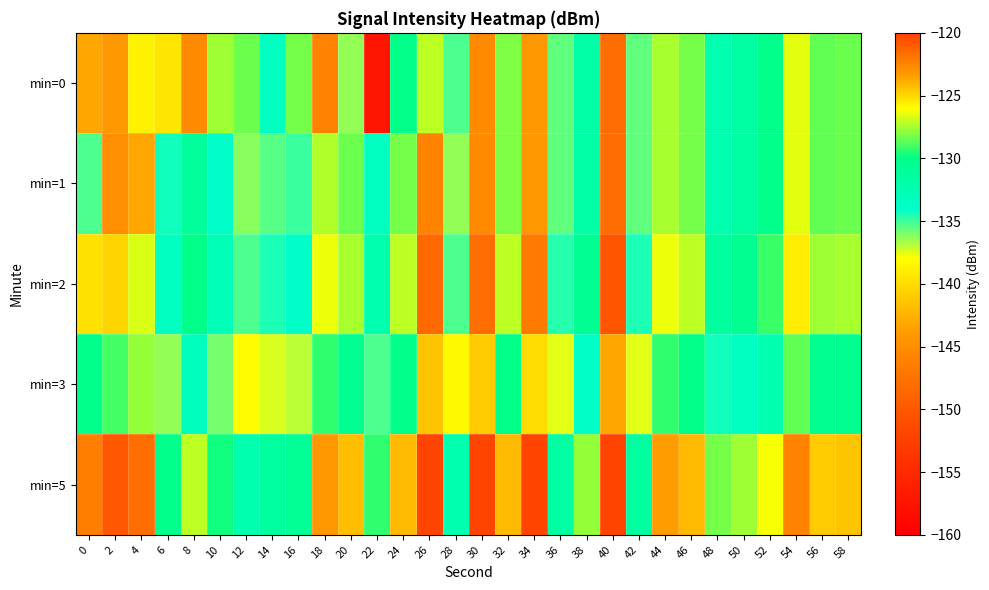

At which category does the chart reach its peak across all series?

40